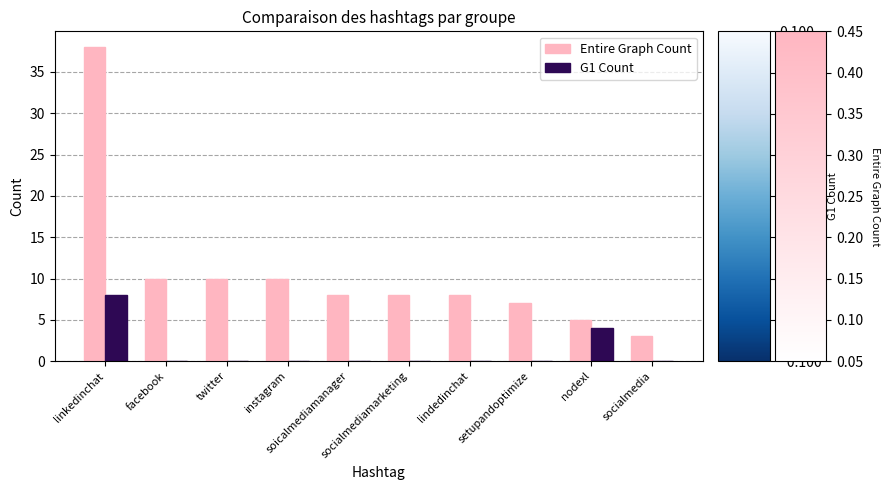

Are the bars horizontal?

No